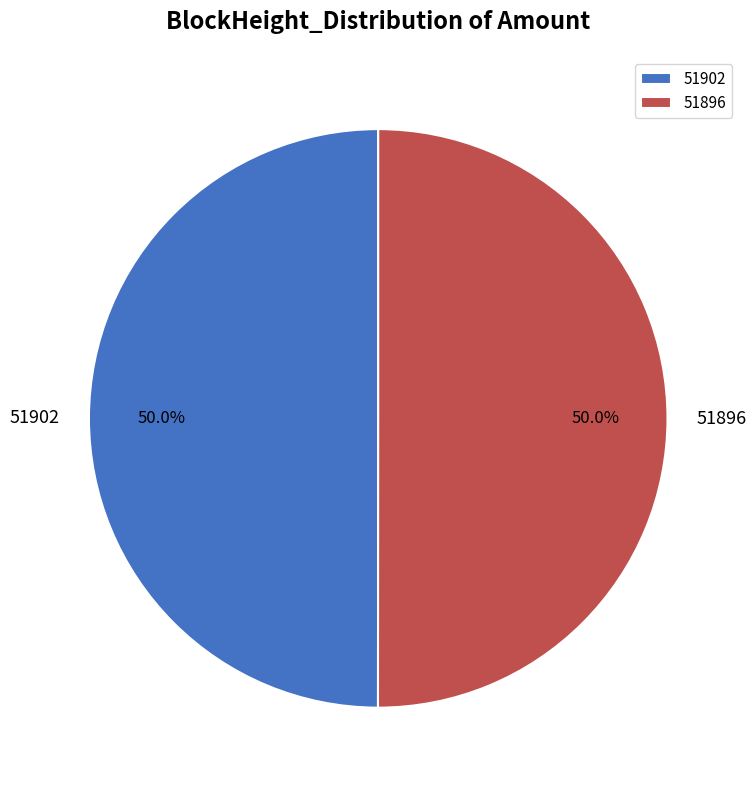

What is the ratio of the value at 51902 to the value at 51896?

1.0